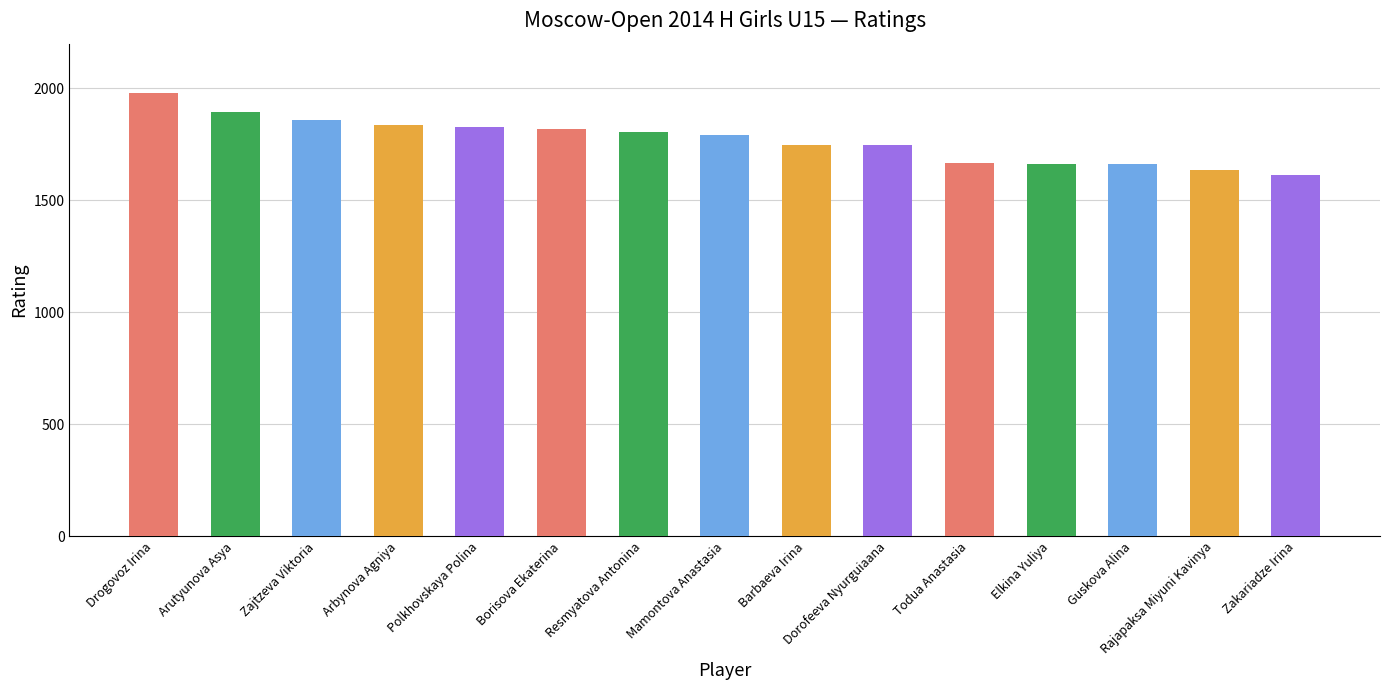

Which has a higher value, Zakariadze Irina or Polkhovskaya Polina?

Polkhovskaya Polina